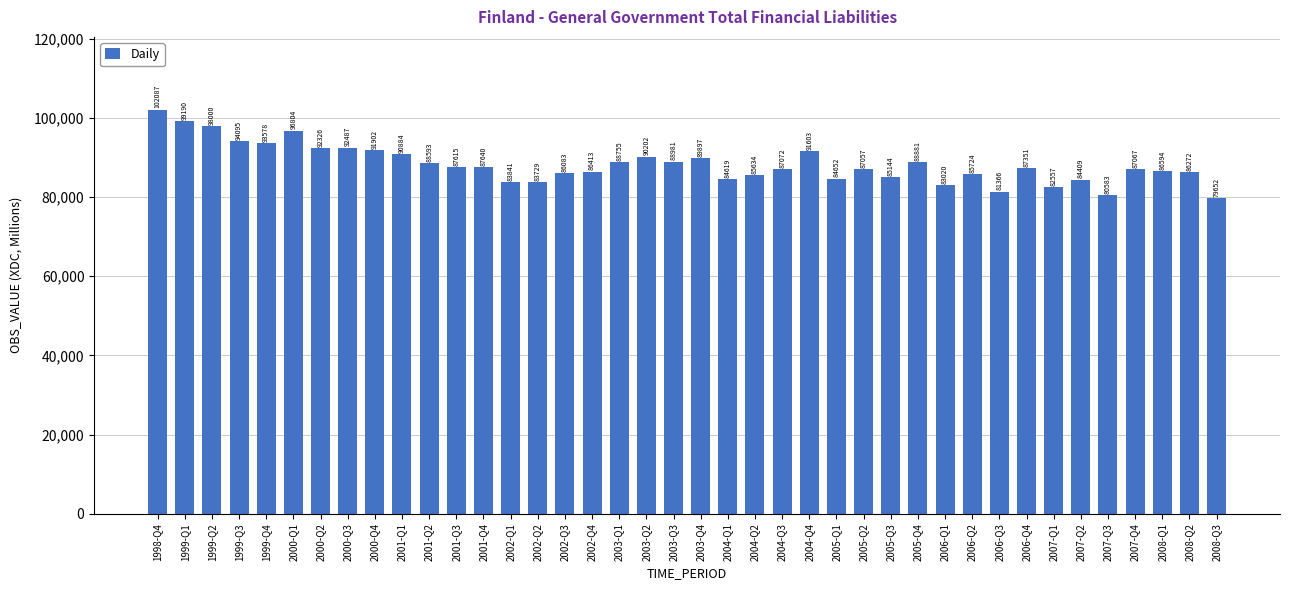

Reading left to right, what are all the values shown in this chart?

102087	99190	98000	94095	93578	96804	92326	92487	91902	90884	88593	87615	87640	83841	83729	86083	86413	88755	90202	88981	89897	84619	85634	87072	91603	84652	87057	85144	88881	83020	85724	81366	87351	82557	84409	80583	87067	86594	86272	79652